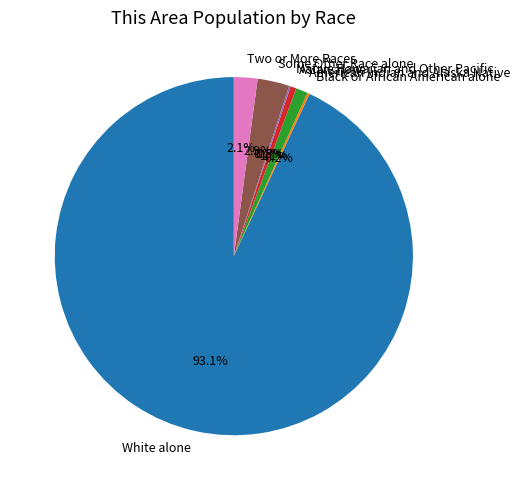

Which slice represents more than half of the pie?

White alone